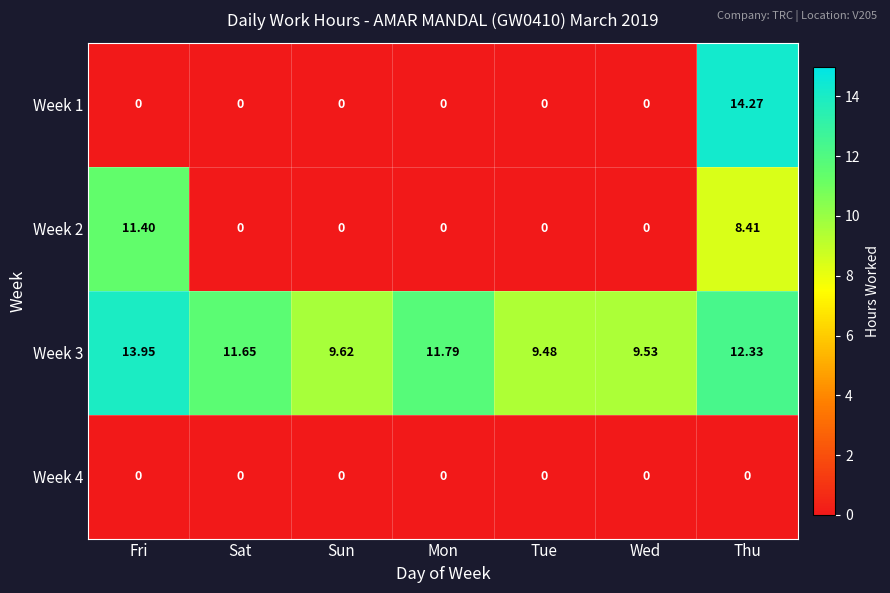

Between Tue and Wed, which series saw the biggest shift?

Week 3